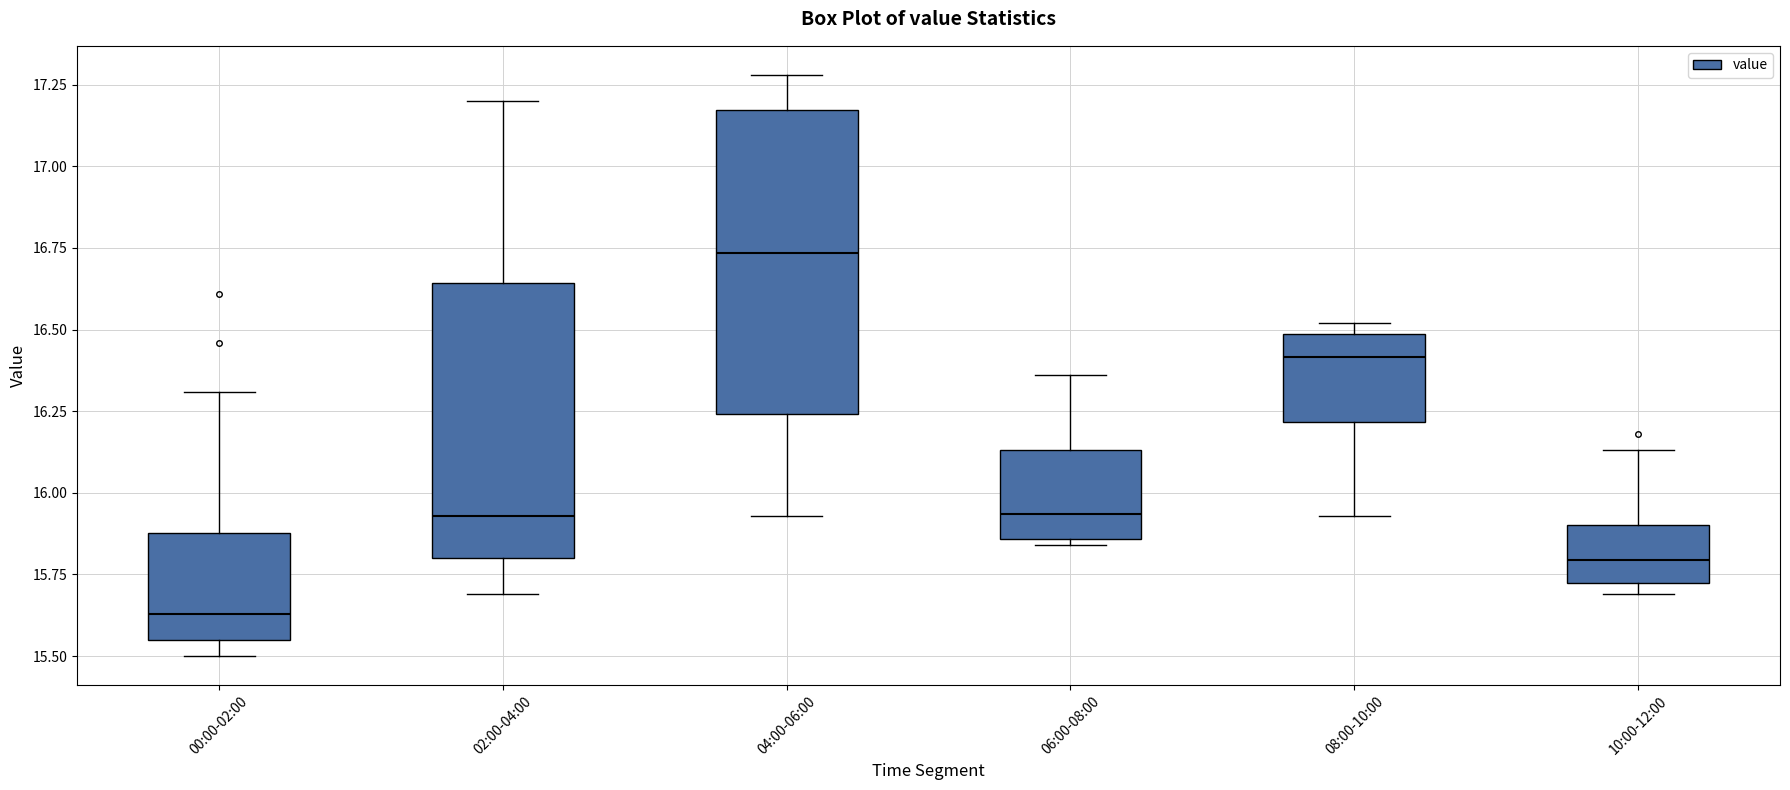

Reading left to right, read every box against the y-axis: the position of its median line, the range the box covers, and the ends of its whiskers. The values are not printed on the chart, so give them approximately, as read against the axis.

00:00-02:00: median 15.65, box 15.55 to 15.90, whiskers 15.50 to 16.30
02:00-04:00: median 15.95, box 15.80 to 16.65, whiskers 15.70 to 17.20
04:00-06:00: median 16.75, box 16.25 to 17.15, whiskers 15.95 to 17.30
06:00-08:00: median 15.95, box 15.85 to 16.15, whiskers 15.85 (just below the box's lower edge) to 16.35
08:00-10:00: median 16.40, box 16.20 to 16.50, whiskers 15.95 to 16.50 (just above the box's upper edge)
10:00-12:00: median 15.80, box 15.75 to 15.90, whiskers 15.70 to 16.15